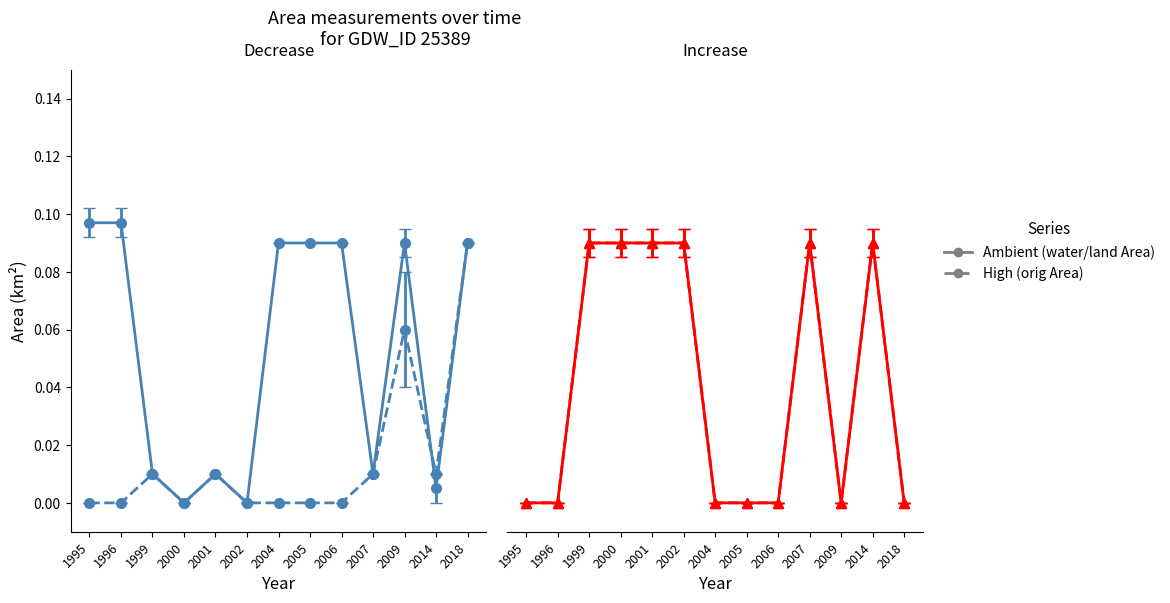

At which category is the sum across all series the highest?

1999